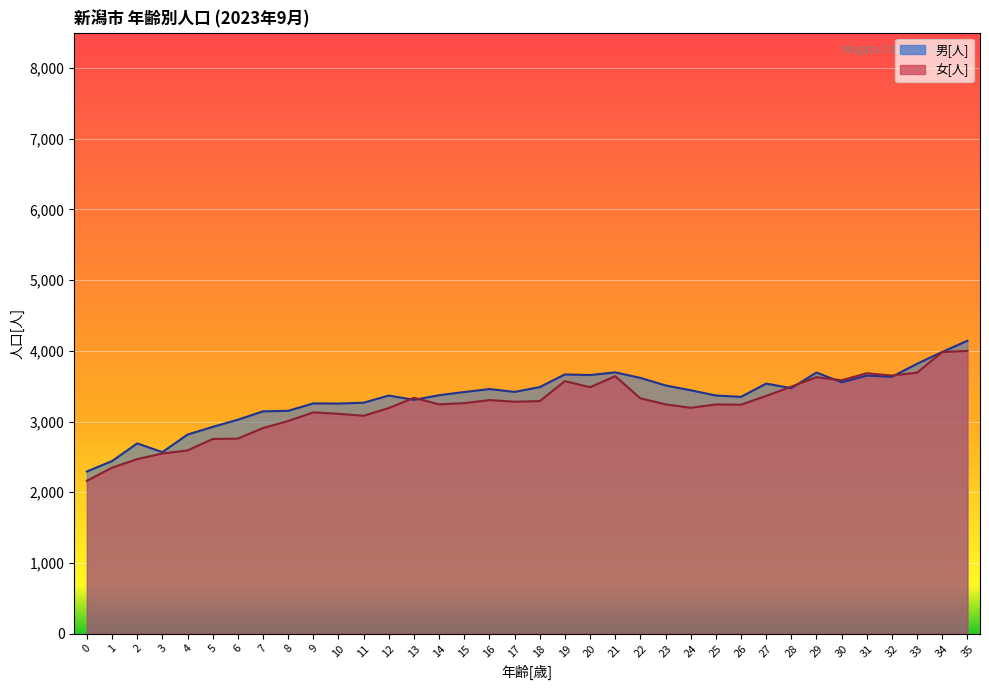

What is the smallest value displayed?

2162